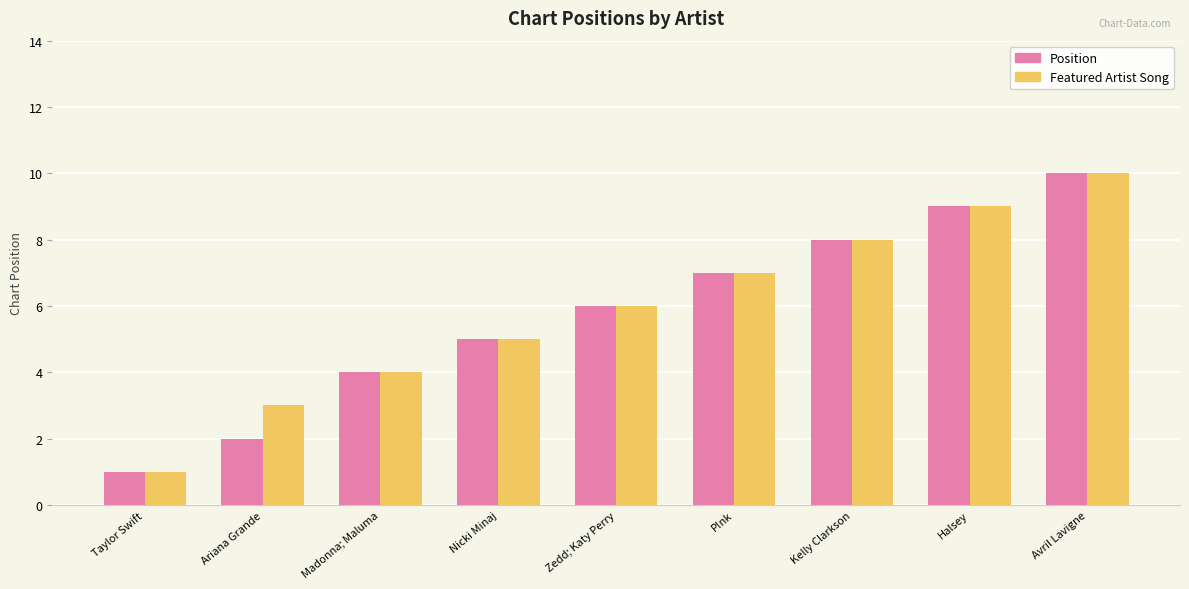

Reading left to right, list all the values displayed in this chart.

Position: Taylor Swift=1	Ariana Grande=2	Madonna; Maluma=4	Nicki Minaj=5	Zedd; Katy Perry=6	P!nk=7	Kelly Clarkson=8	Halsey=9	Avril Lavigne=10
Featured Artist Song: Taylor Swift=1	Ariana Grande=3	Madonna; Maluma=4	Nicki Minaj=5	Zedd; Katy Perry=6	P!nk=7	Kelly Clarkson=8	Halsey=9	Avril Lavigne=10